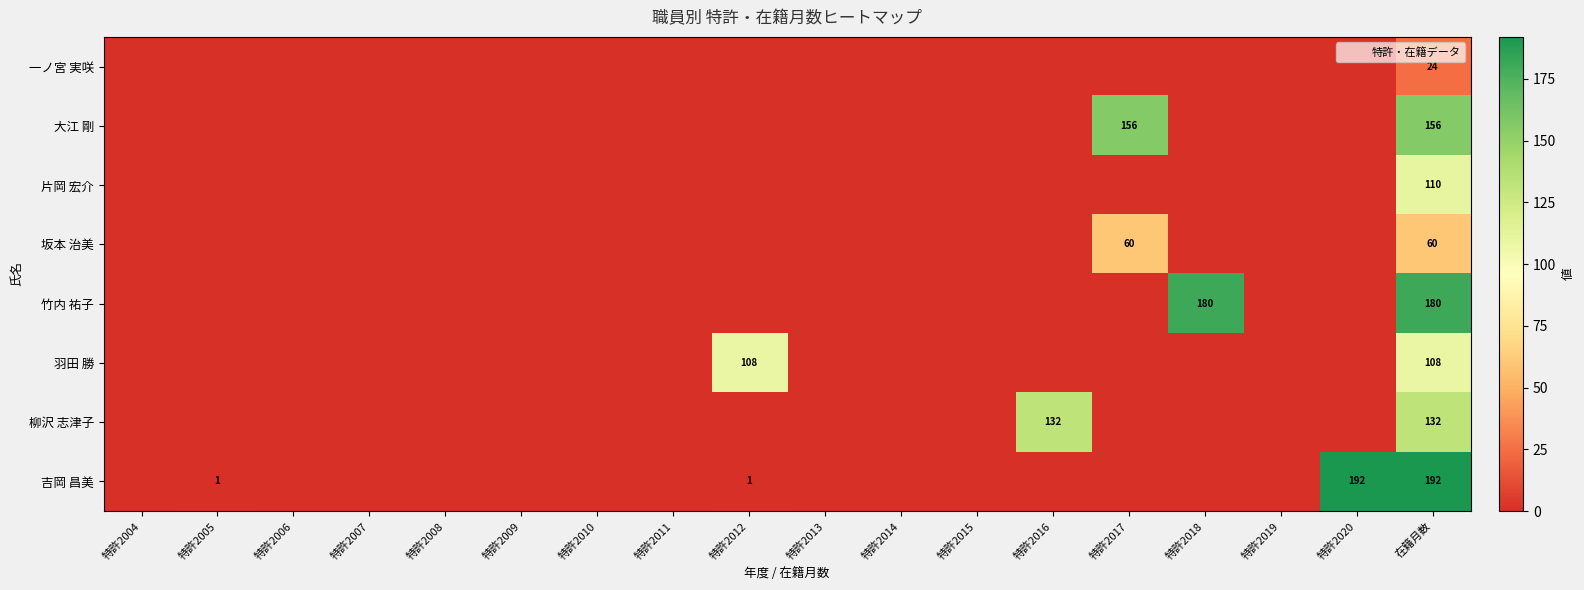

At how many categories does at least one series exceed 66?

6